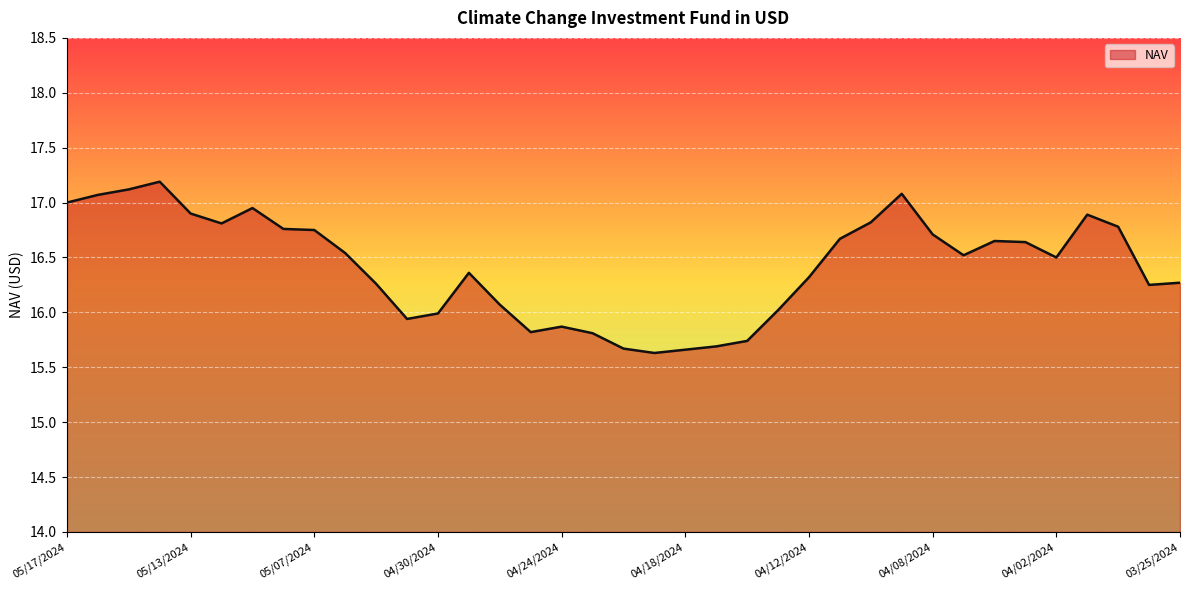

What is the minimum value shown in the chart?

15.6